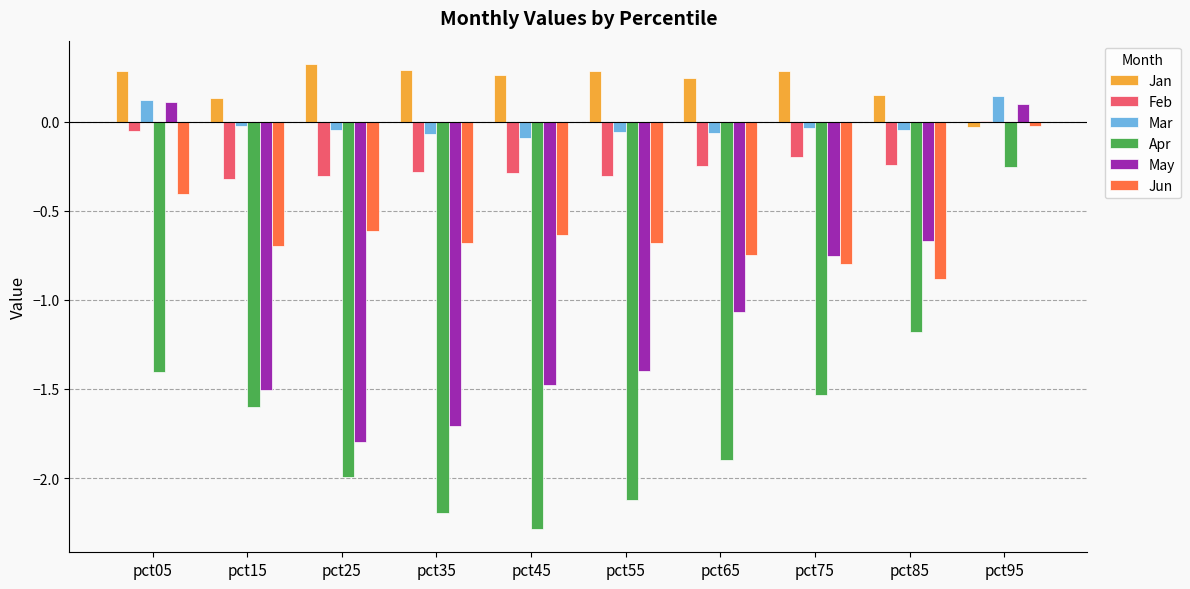

Which series has the widest spread of values?

Apr